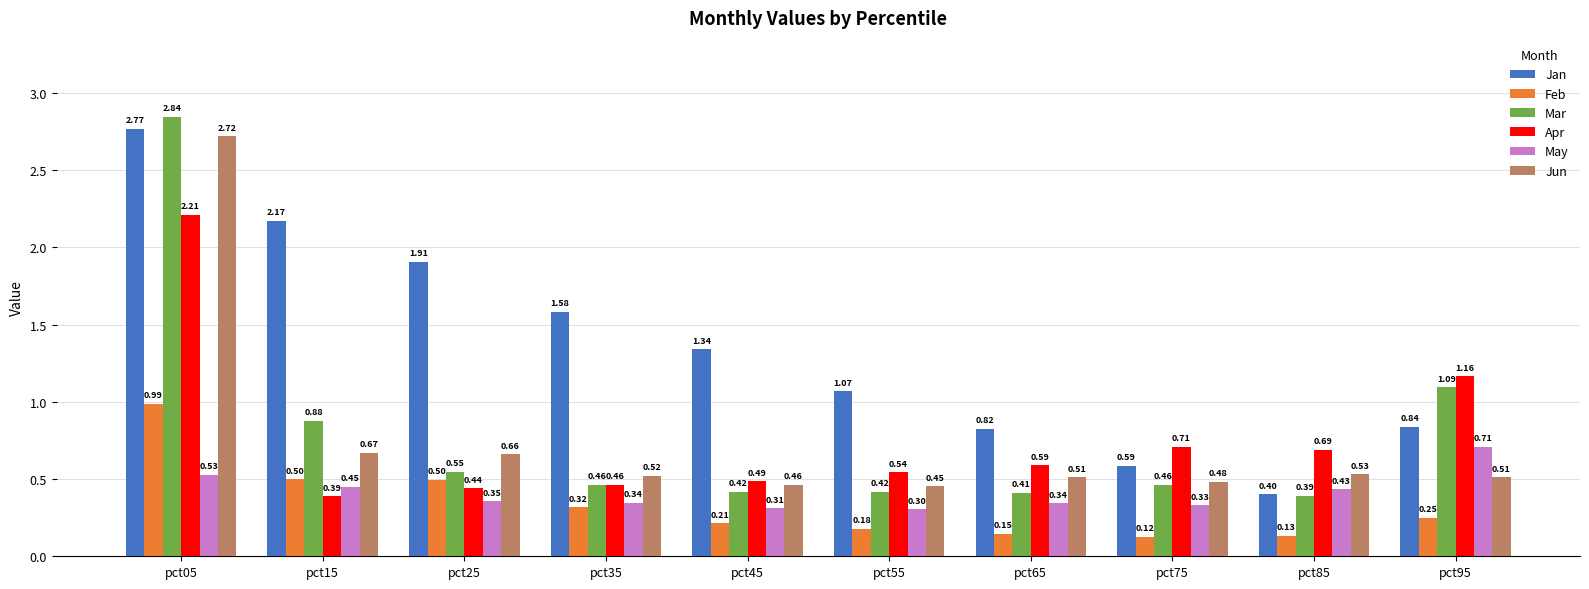

The May series shows 0.4 at pct25. True or false?

True